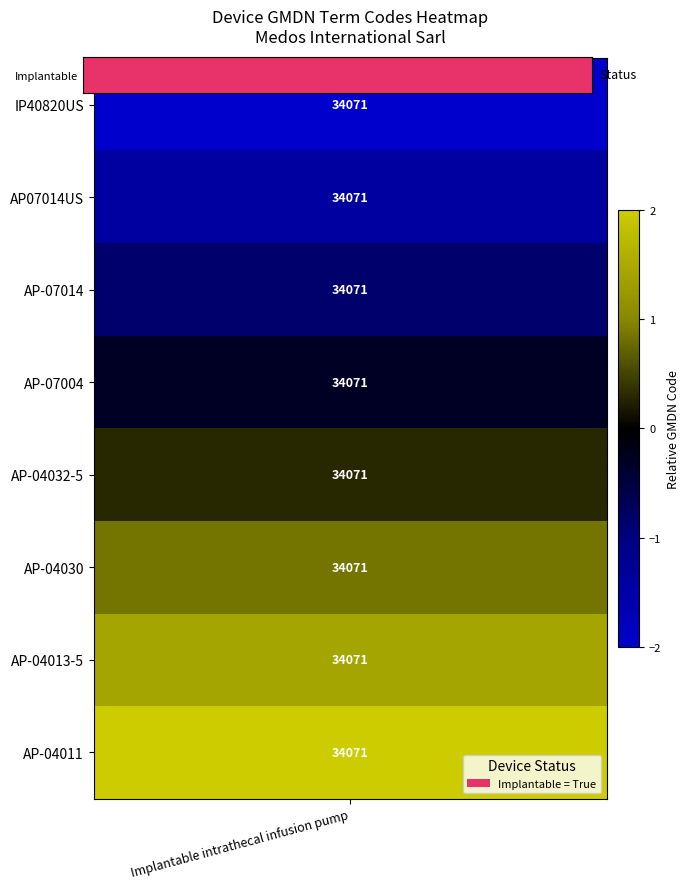

The chart shows a value of 1 at 1. True or false?

False